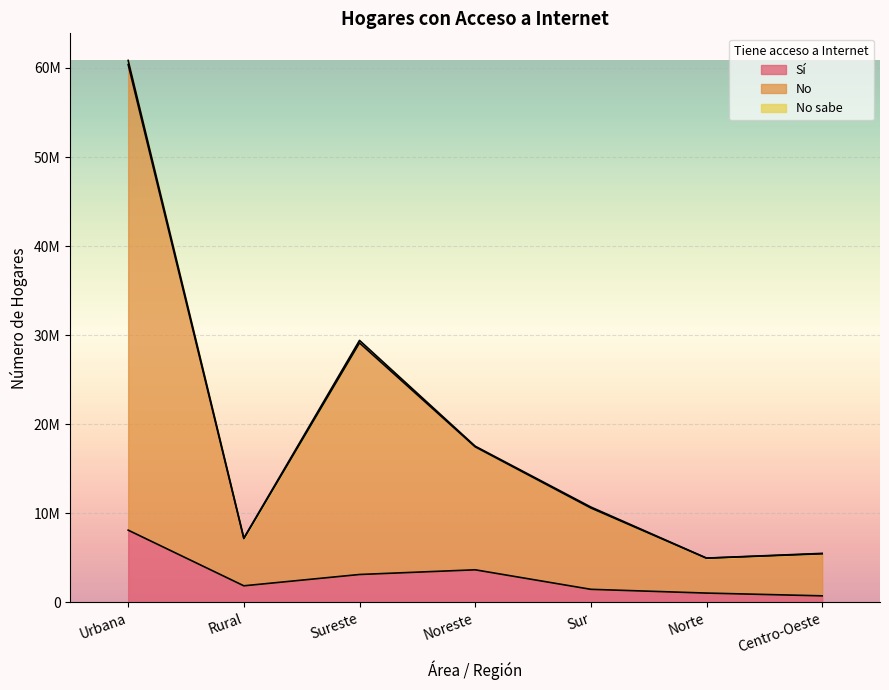

Which series has the largest range (max minus min)?

No